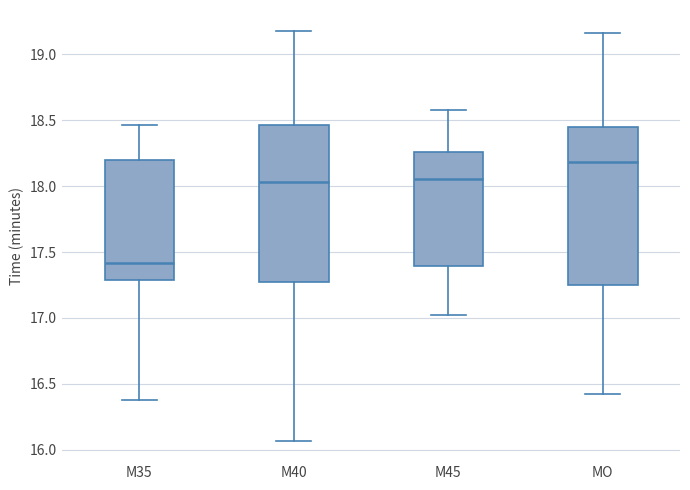

Where is the lower edge of the box for M40 on the y-axis? The values are not printed on the chart, so give them approximately, as read against the axis.

17.25